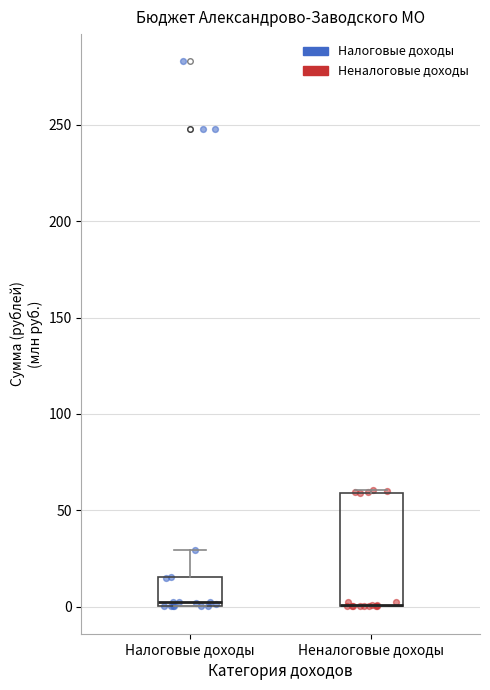

Reading left to right, transcribe this box plot: for each box, give where its median line is, the range the box spans, and where its two whiskers end, as read against the y-axis. The values are not printed on the chart, so give them approximately, as read against the axis.

Налоговые доходы: median 0 (just above the box's lower edge), box 0 to 15, whiskers 0 to 30
Неналоговые доходы: median 0 (drawn on the box's lower edge), box 0 to 60, whiskers 0 to 60